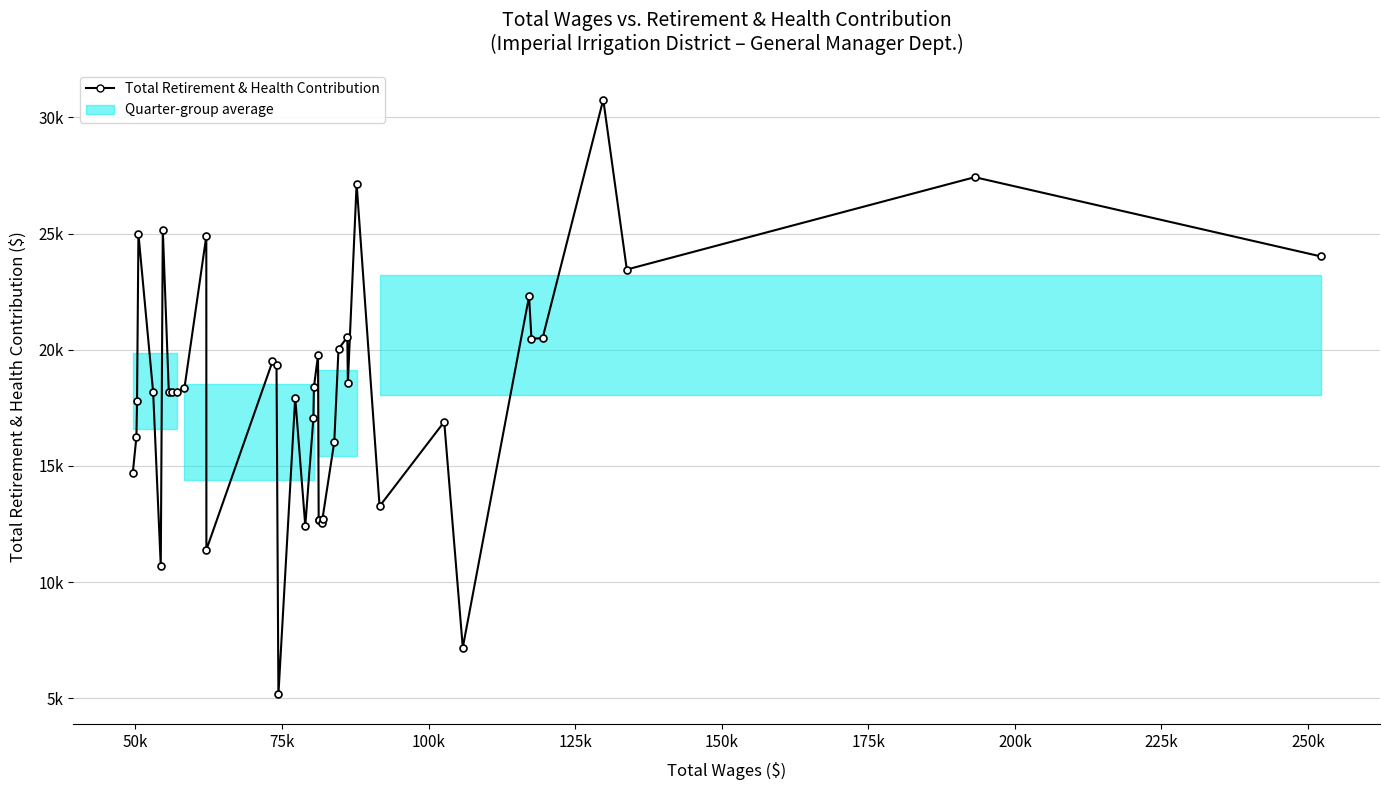

What is the greatest value displayed?

30761